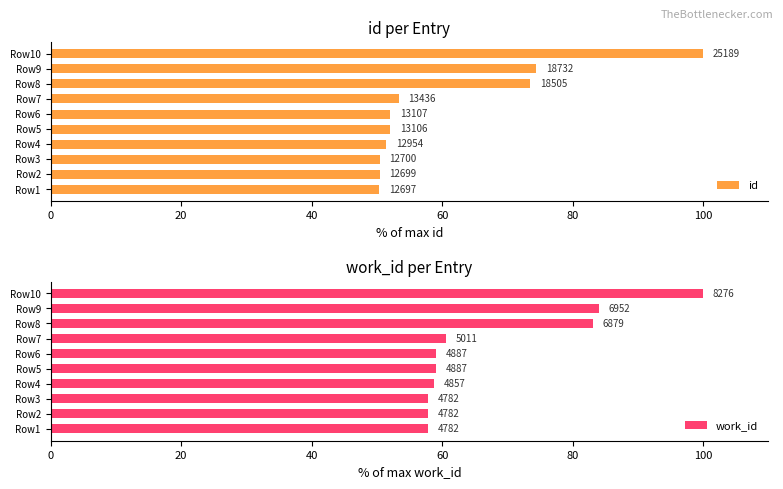

Where is work_id nearest to the value 78?

Row8